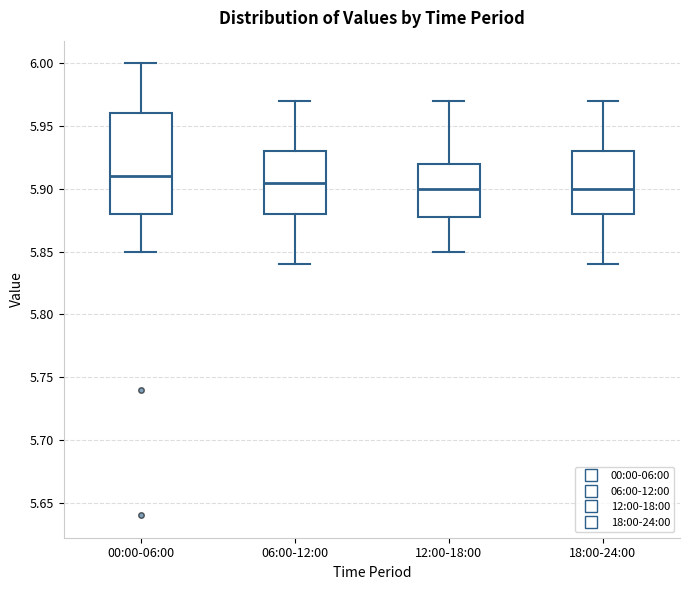

Reading left to right, read every box against the y-axis: the position of its median line, the range the box covers, and the ends of its whiskers. The values are not printed on the chart, so give them approximately, as read against the axis.

00:00-06:00: median 5.910, box 5.880 to 5.960, whiskers 5.850 to 6.000
06:00-12:00: median 5.905, box 5.880 to 5.930, whiskers 5.840 to 5.970
12:00-18:00: median 5.900, box 5.880 to 5.920, whiskers 5.850 to 5.970
18:00-24:00: median 5.900, box 5.880 to 5.930, whiskers 5.840 to 5.970